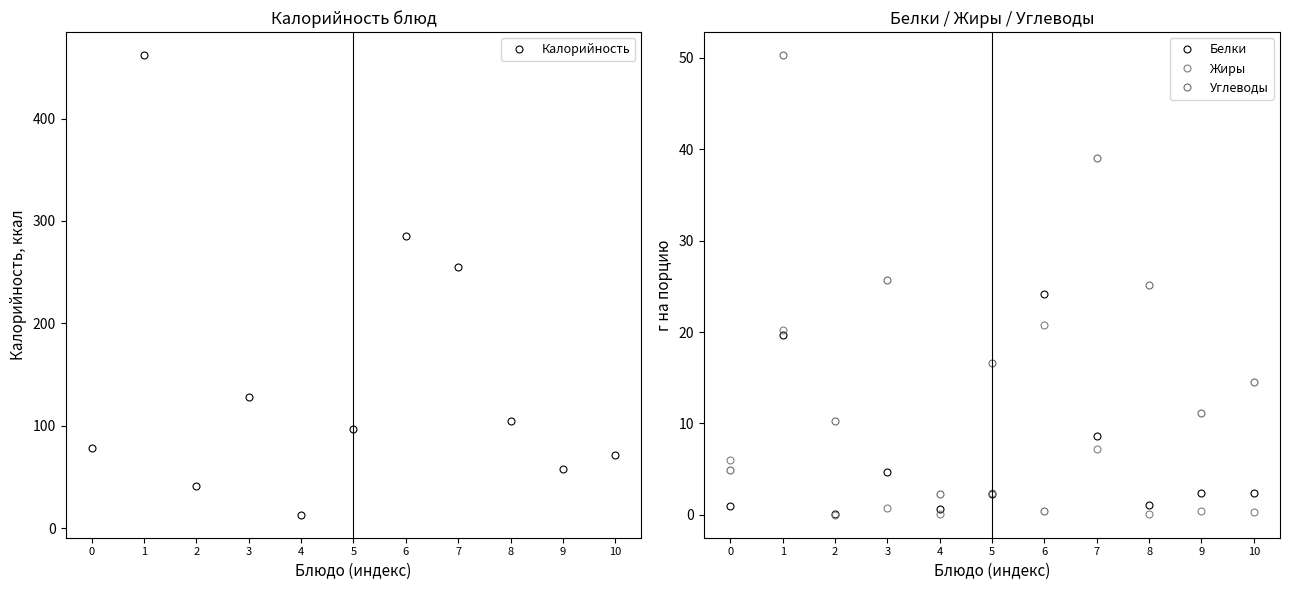

What value does the Калорийность series have at 6?

285